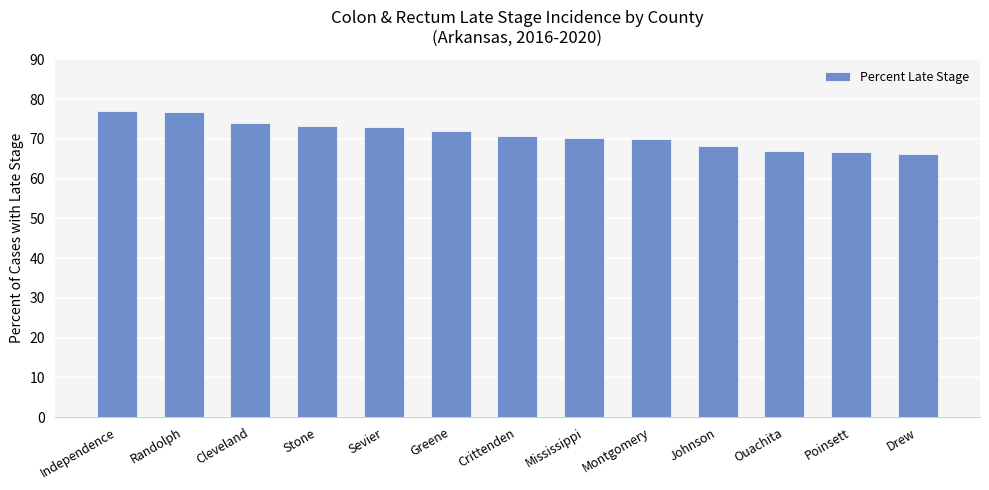

The value at Mississippi is 30.2. True or false?

False